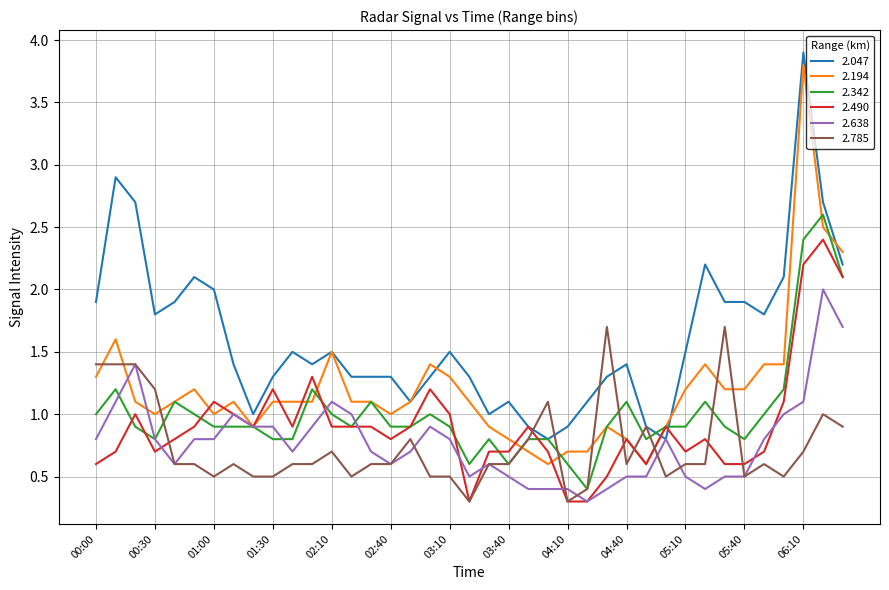

Which series has the largest range (max minus min)?

2.194